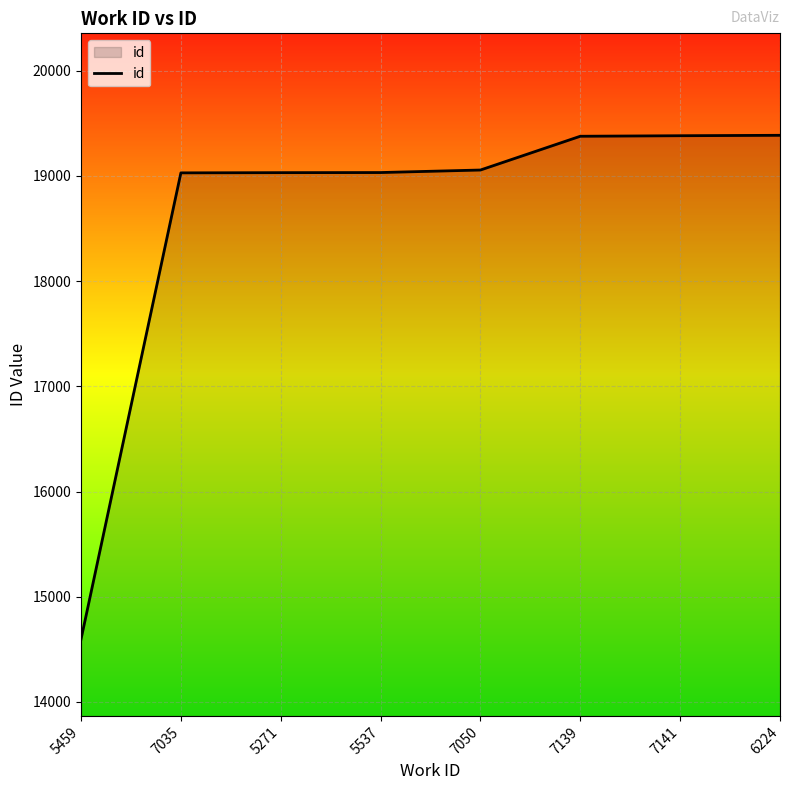

What is the ratio of the value at 7035 to the value at 7139?

1.0